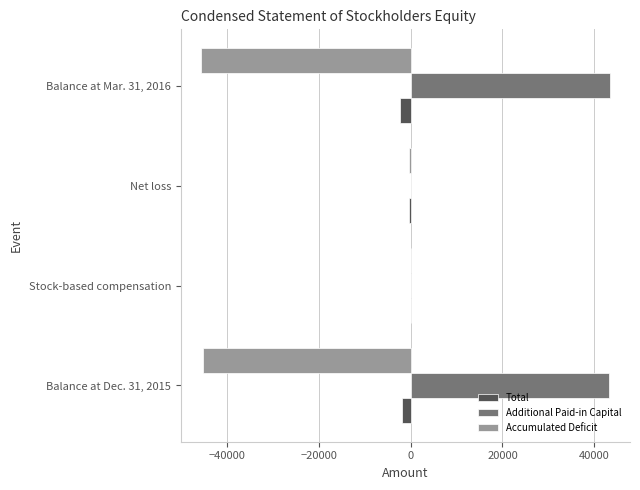

How many categories are shown in the chart?

4